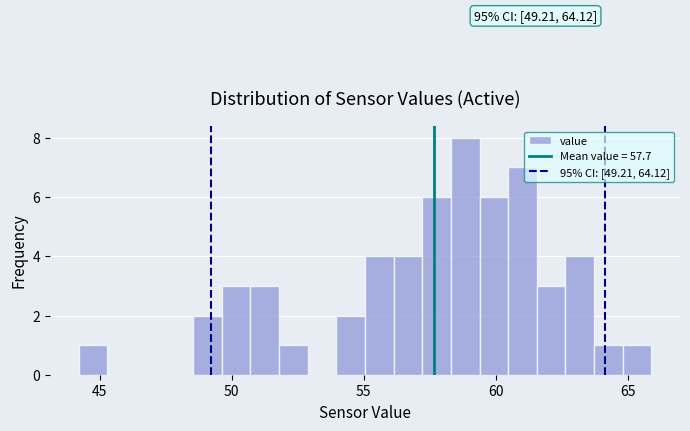

Around what value on the x-axis is the tallest bar? Give the approximate position of its centre, as read against the axis.

59.0